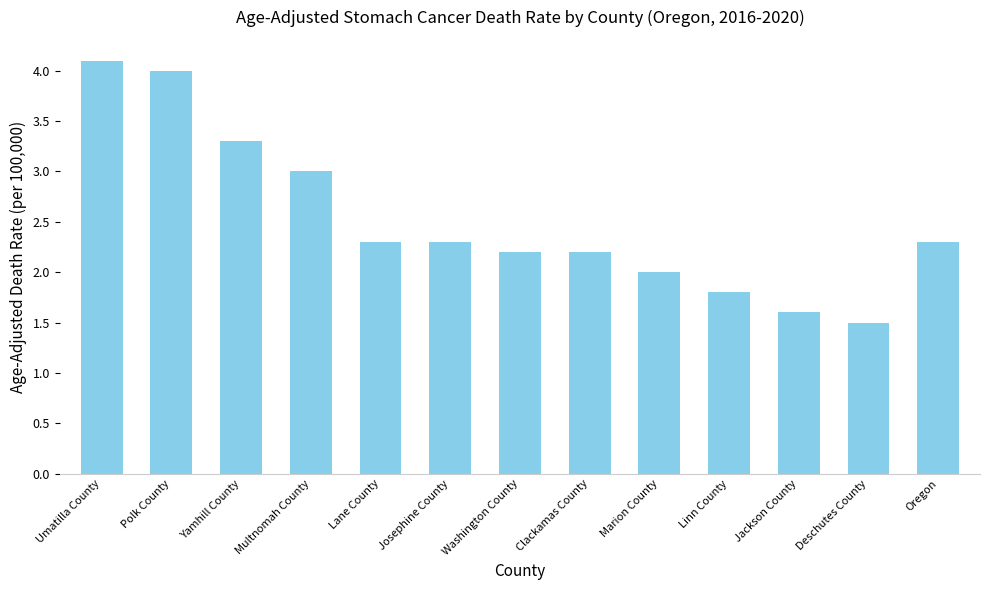

What is the change in value from Umatilla County to Deschutes County?

-2.6